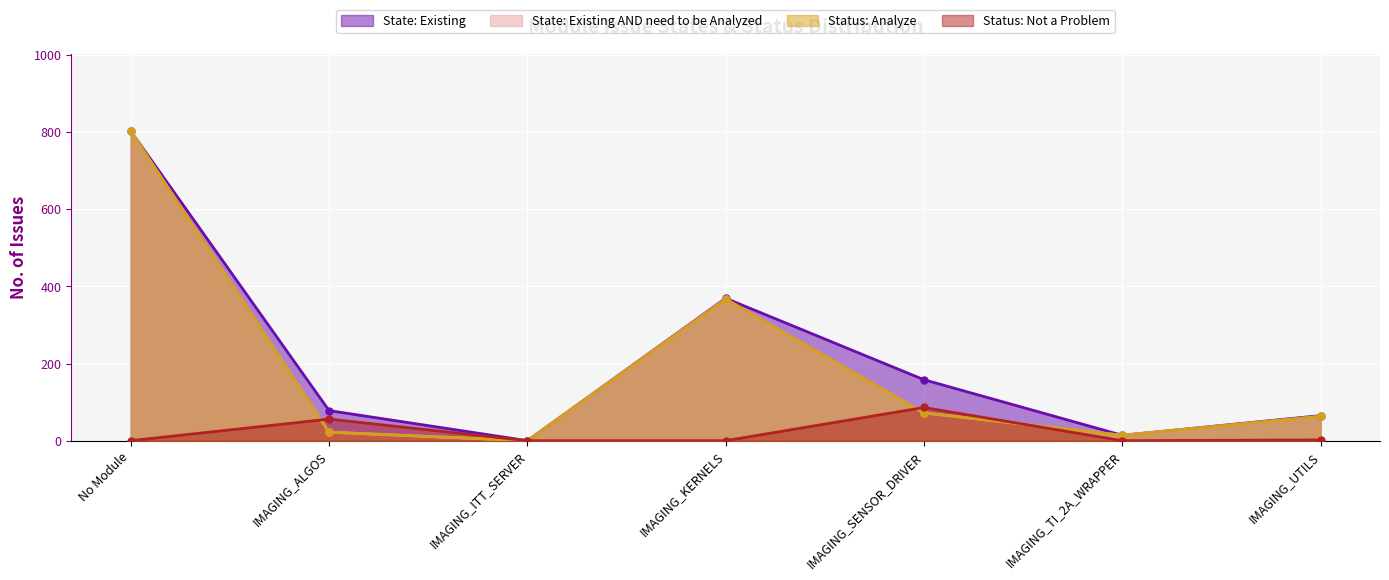

Which series has the largest total across all categories?

State: Existing